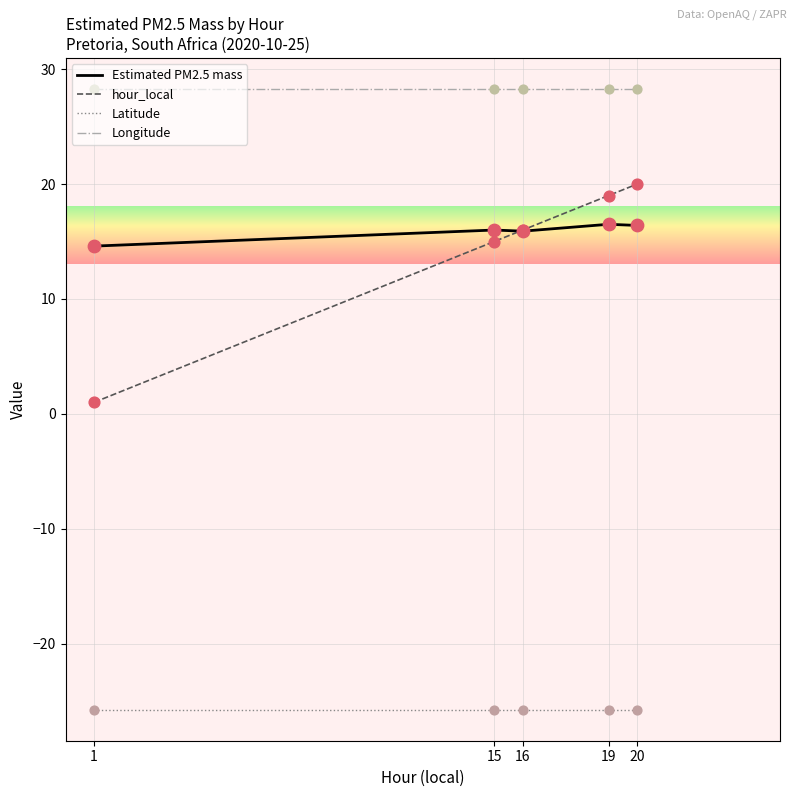

At how many categories does at least one series exceed -1?

5